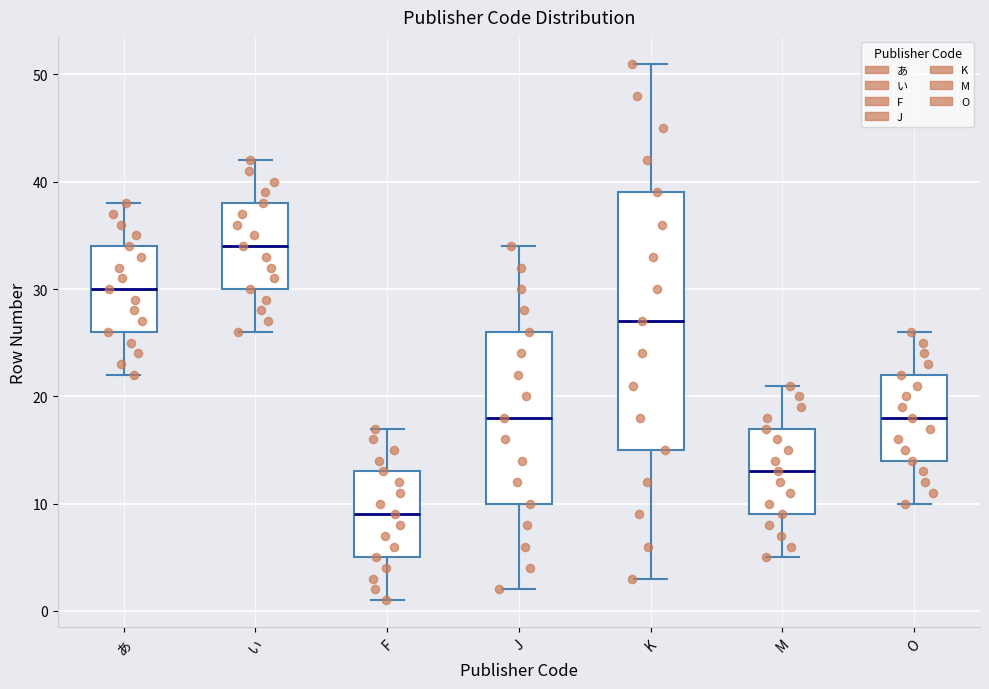

Reading left to right, read every box against the y-axis: the position of its median line, the range the box covers, and the ends of its whiskers. The values are not printed on the chart, so give them approximately, as read against the axis.

あ: median 30, box 26 to 34, whiskers 22 to 38
い: median 34, box 30 to 38, whiskers 26 to 42
F: median 9, box 5 to 13, whiskers 1 to 17
J: median 18, box 10 to 26, whiskers 2 to 34
K: median 27, box 15 to 39, whiskers 3 to 51
M: median 13, box 9 to 17, whiskers 5 to 21
O: median 18, box 14 to 22, whiskers 10 to 26